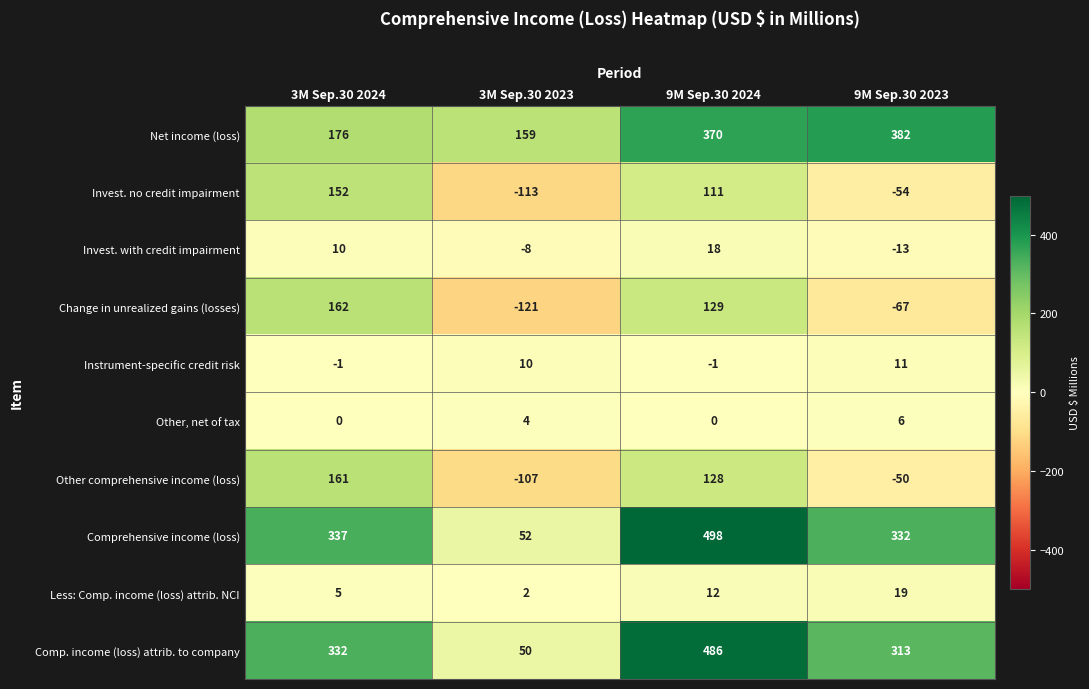

What is the difference between the second highest and minimum values in the Other comprehensive income (loss) series?

235